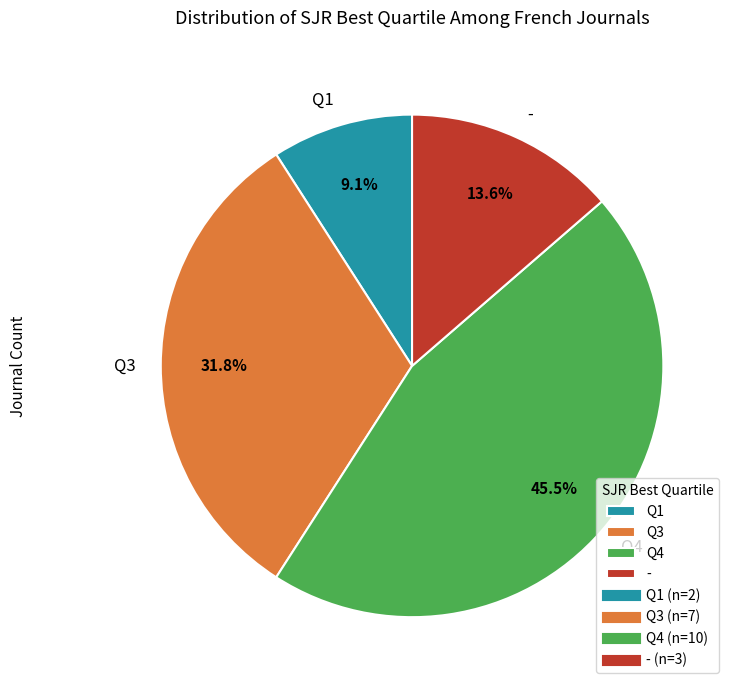

Count the number of slices in the pie.

4